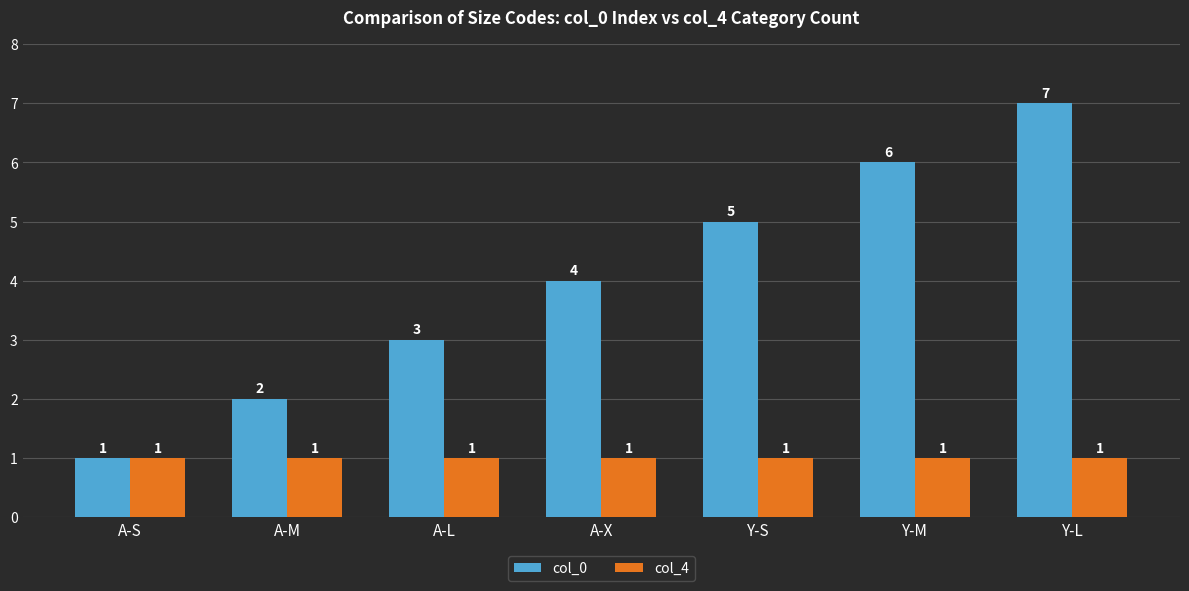

What is the total value across all series at A-L?

4